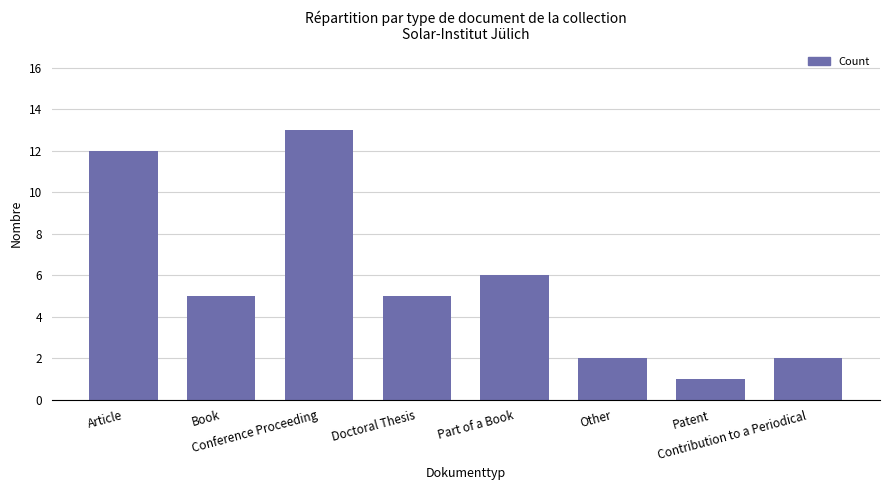

The chart shows a value of 2 at Other. True or false?

True